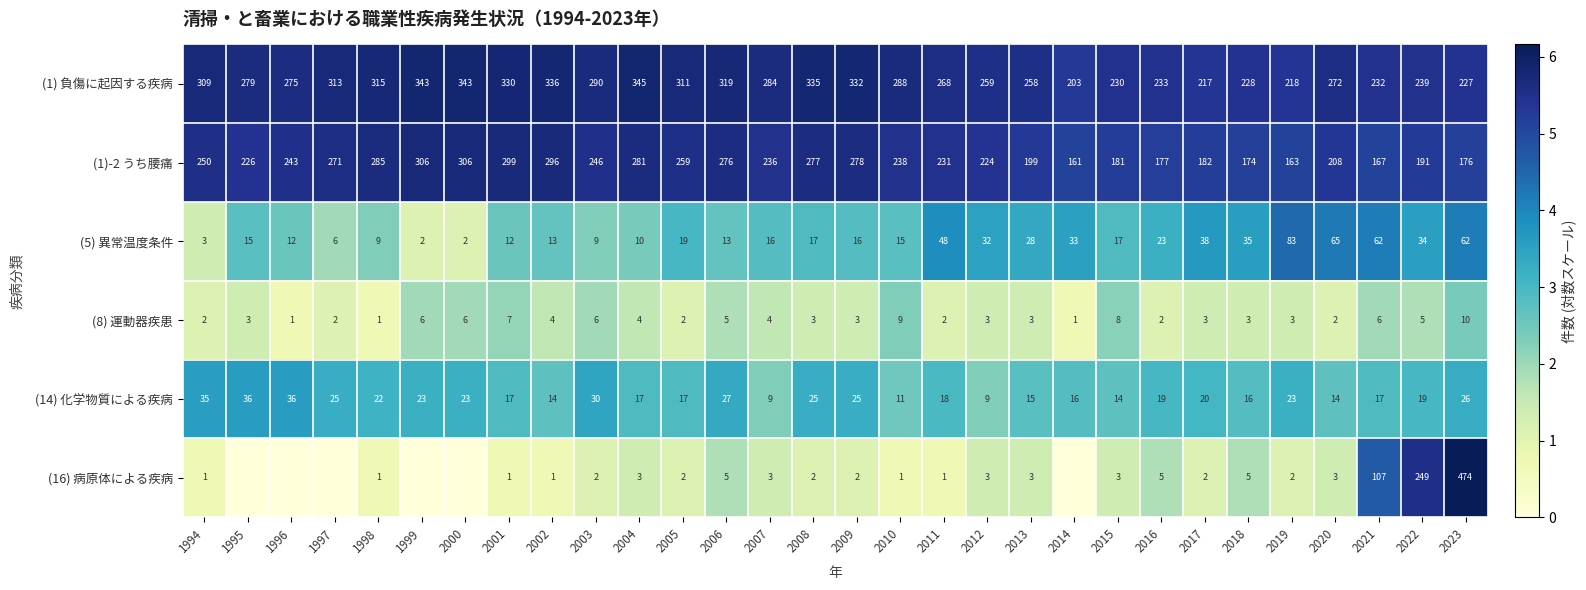

How many values in the (5) 異常温度条件 series are below 17?

15